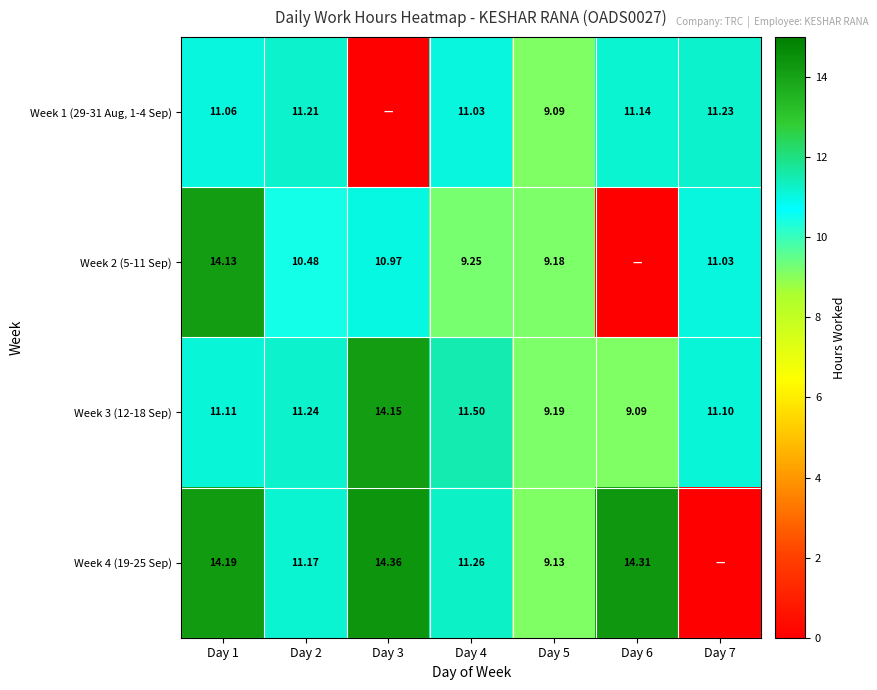

Is the value of Week 4 (19-25 Sep) at Day 1 greater than the value of Week 1 (29-31 Aug, 1-4 Sep) at Day 2?

Yes